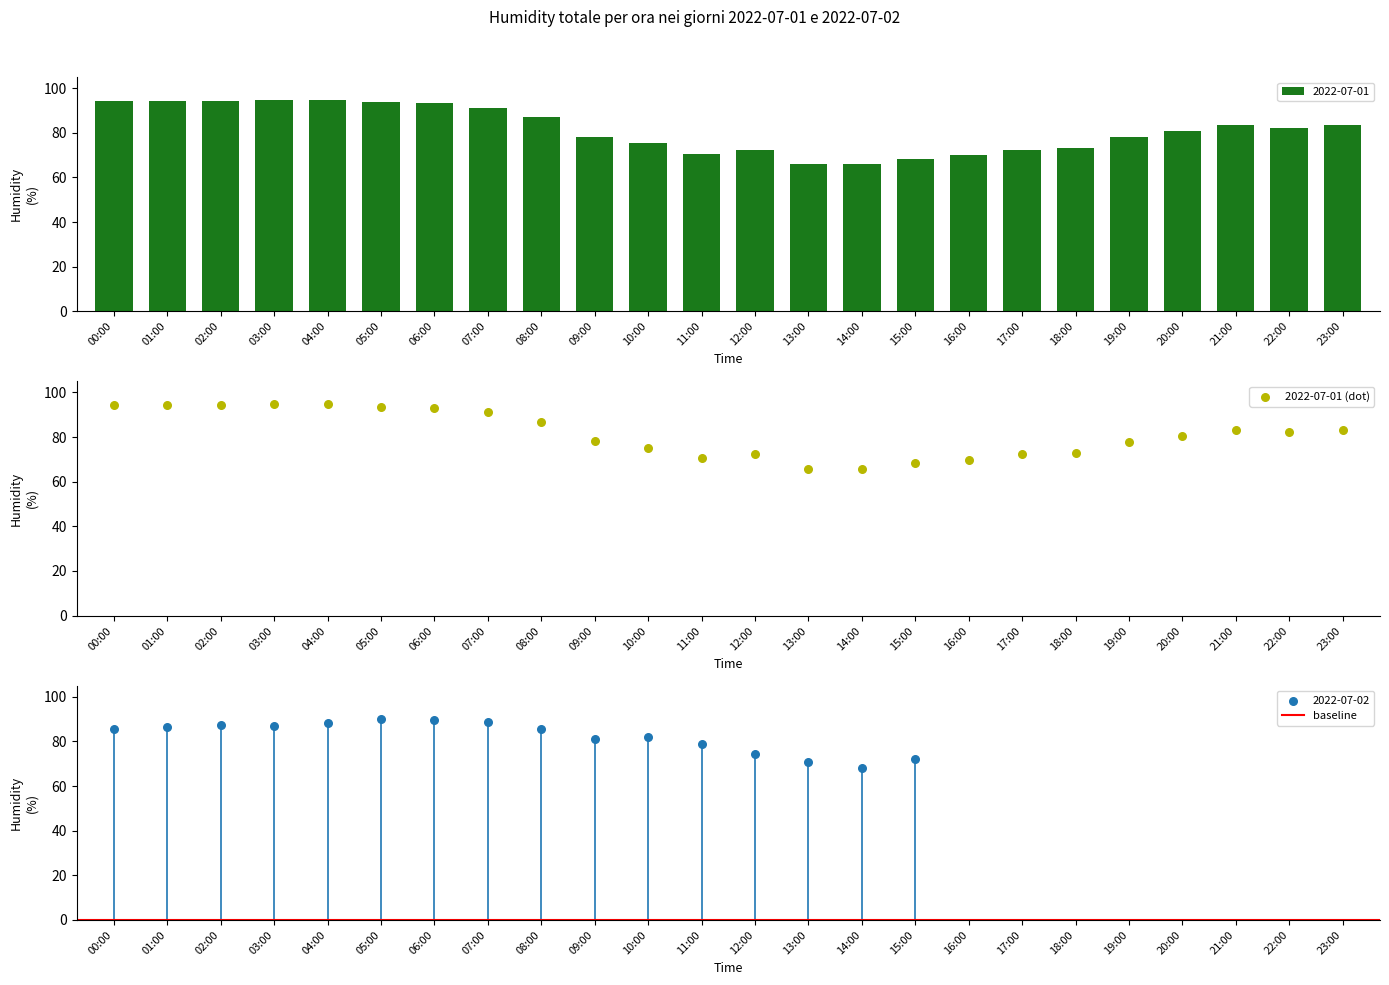

Between 22:00 and 04:00, which is larger?

04:00